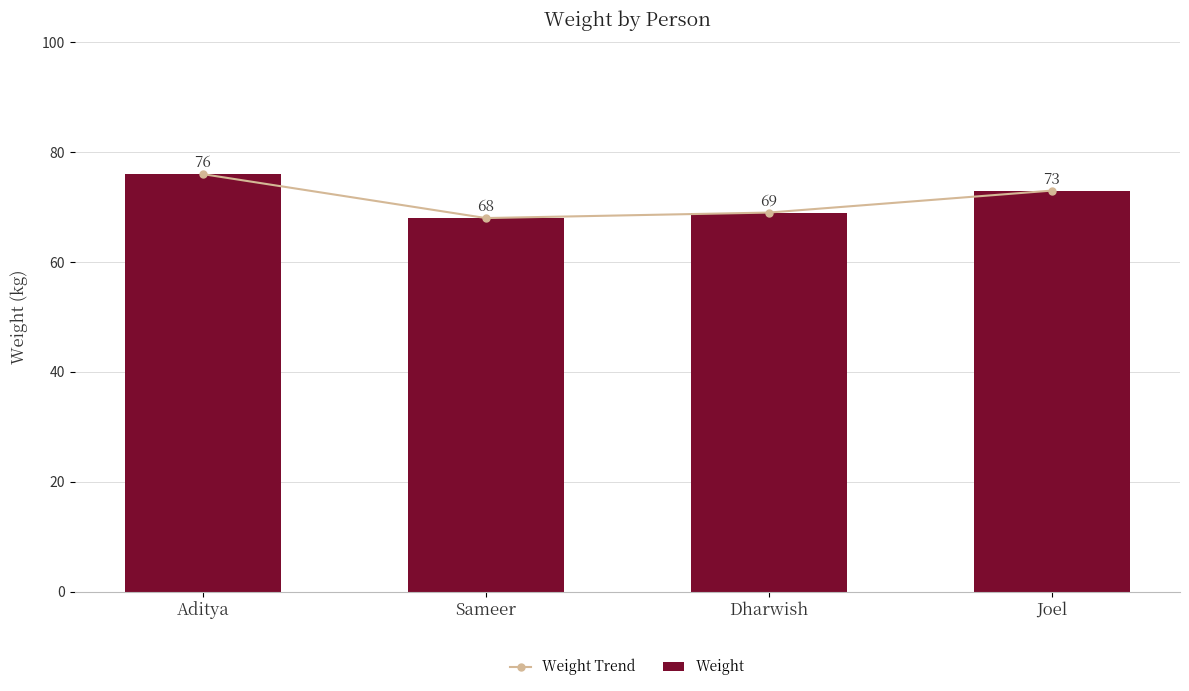

At which category does the chart reach its minimum across all series?

Sameer